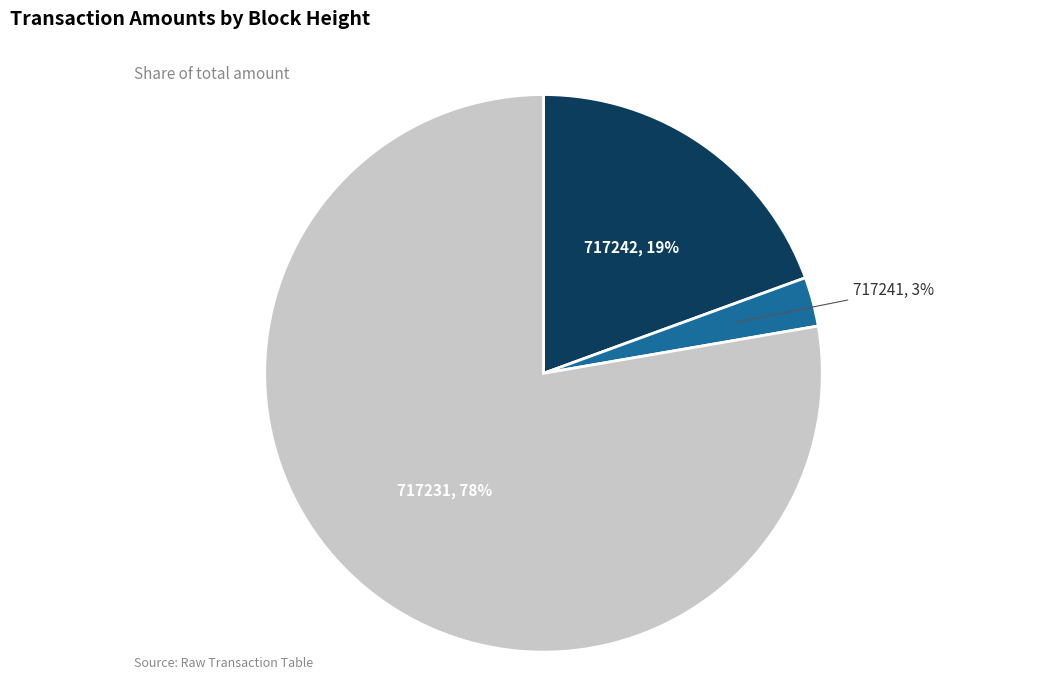

To the nearest percent, what is the difference between the largest and smallest slice percentages?

75%